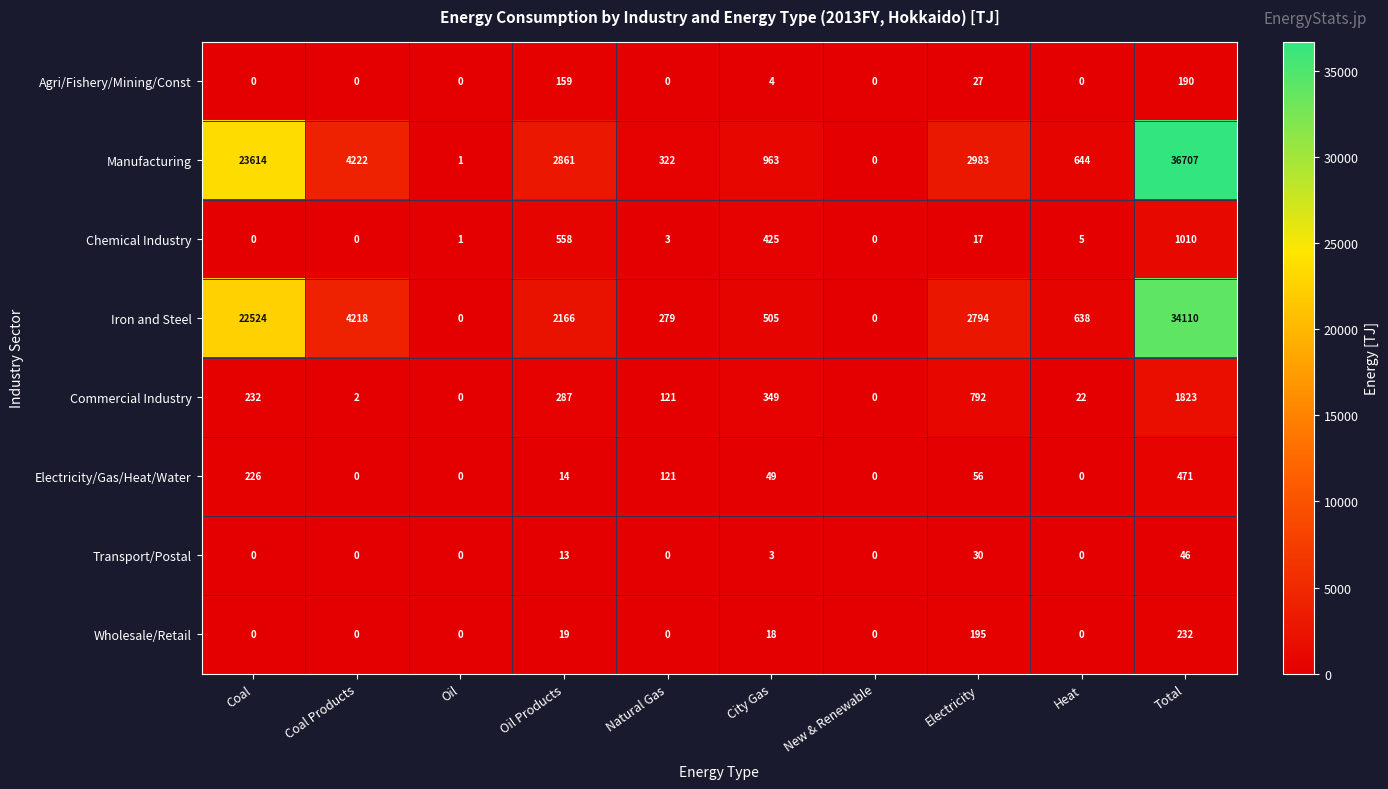

At which label is Agri/Fishery/Mining/Const closest to 95?

Oil Products